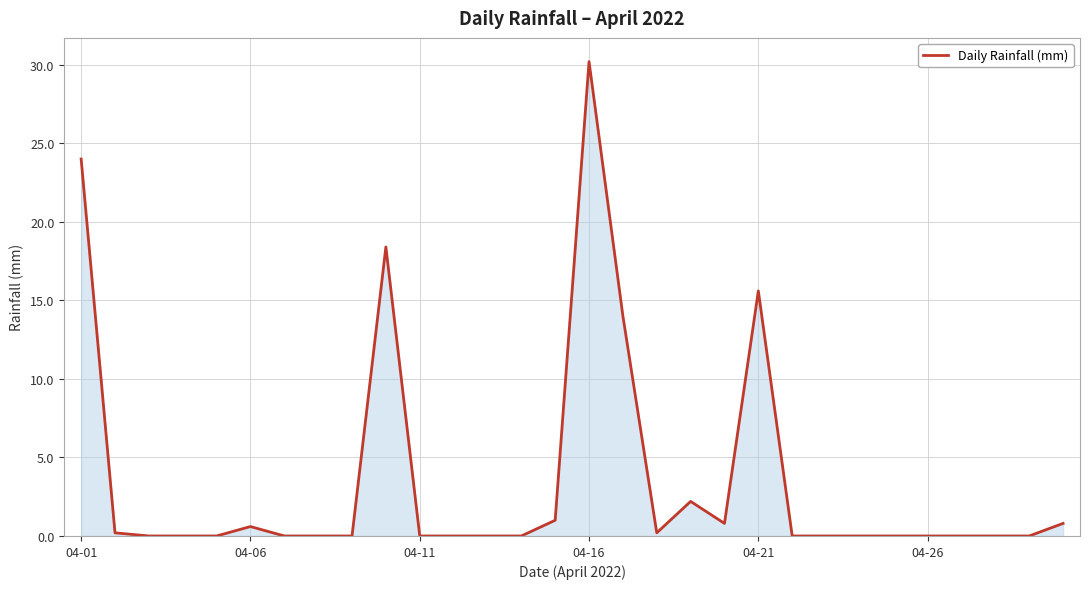

What is the difference between the maximum and minimum values?

30.2